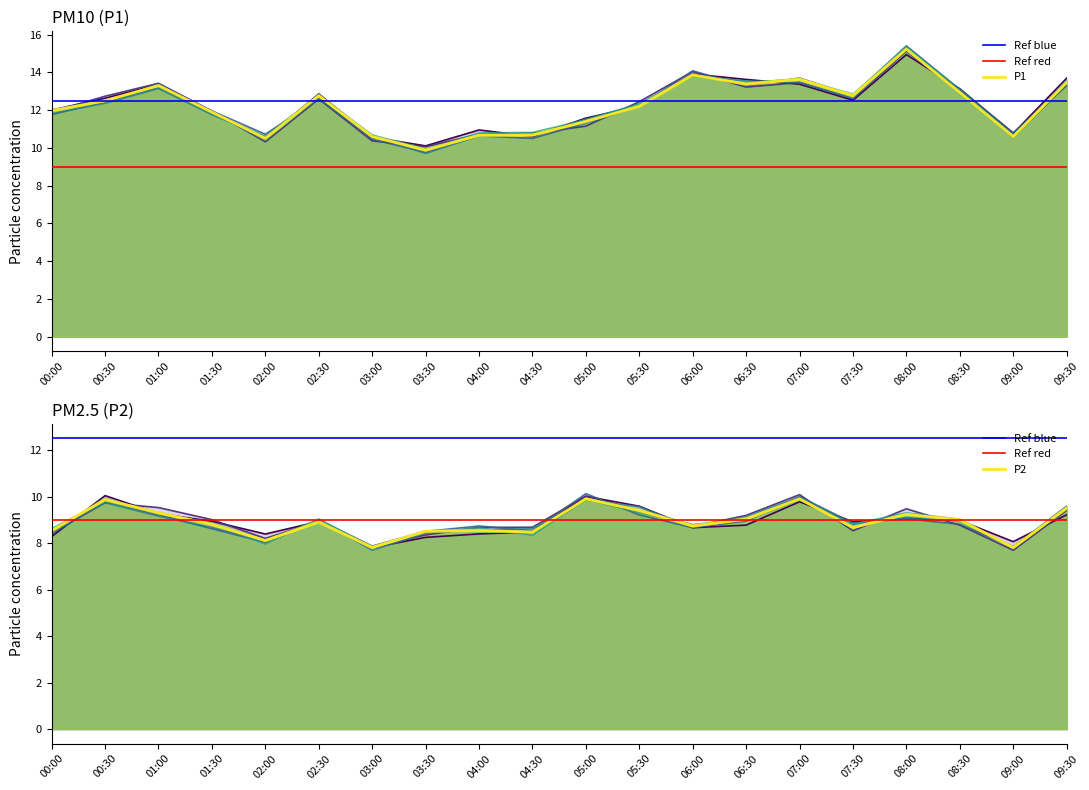

How many interior local valleys does the P1 series have?

5